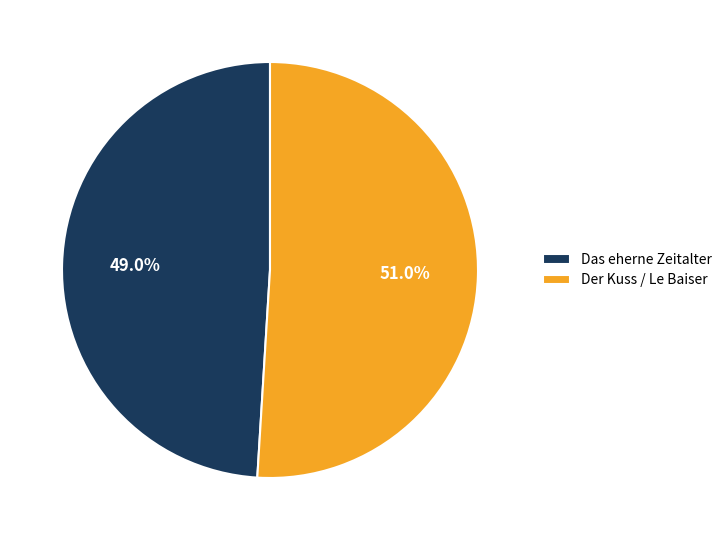

What percentage do Das eherne Zeitalter and Der Kuss / Le Baiser together represent?

100.0%